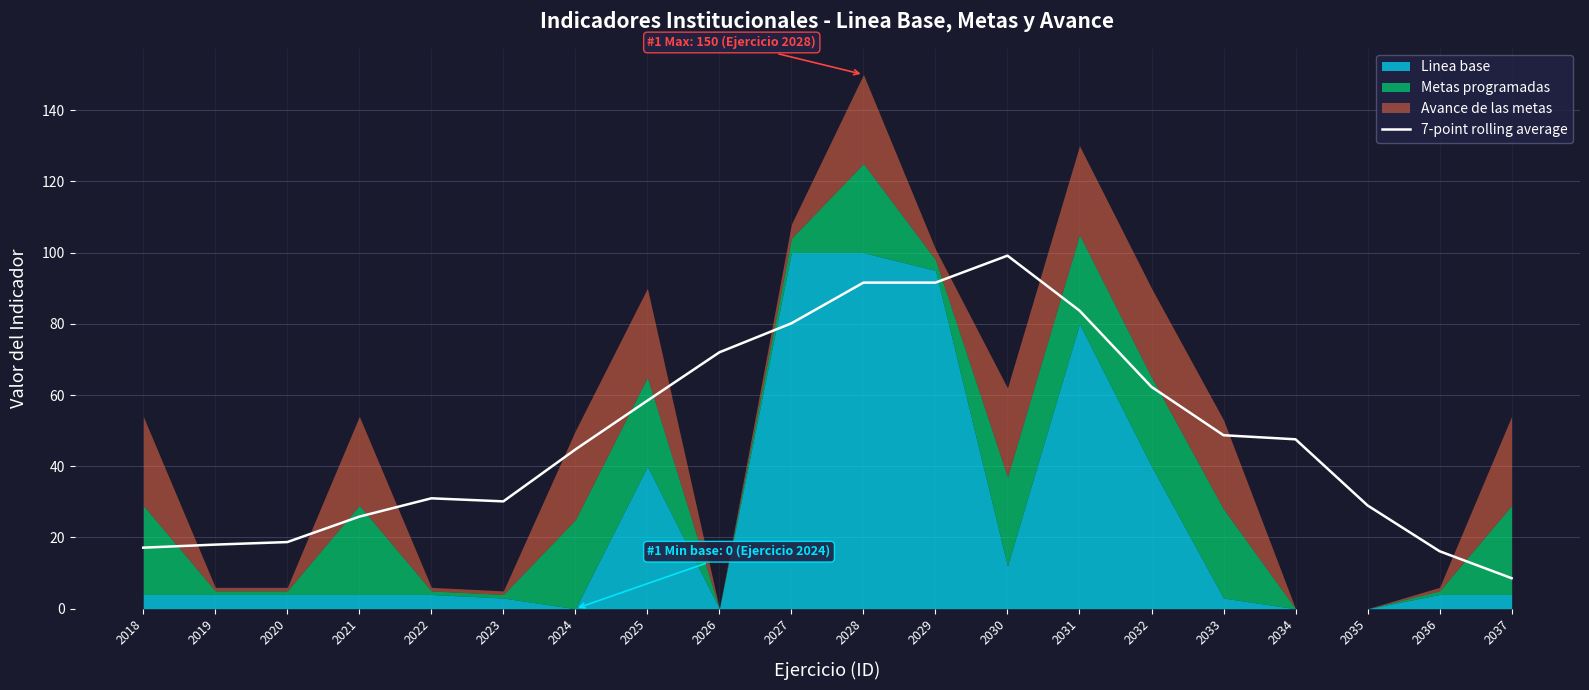

Rank the categories by value from lowest to highest.

2037, 2036, 2018, 2019, 2020, 2021, 2035, 2023, 2022, 2024, 2034, 2033, 2025, 2032, 2026, 2027, 2031, 2029, 2028, 2030